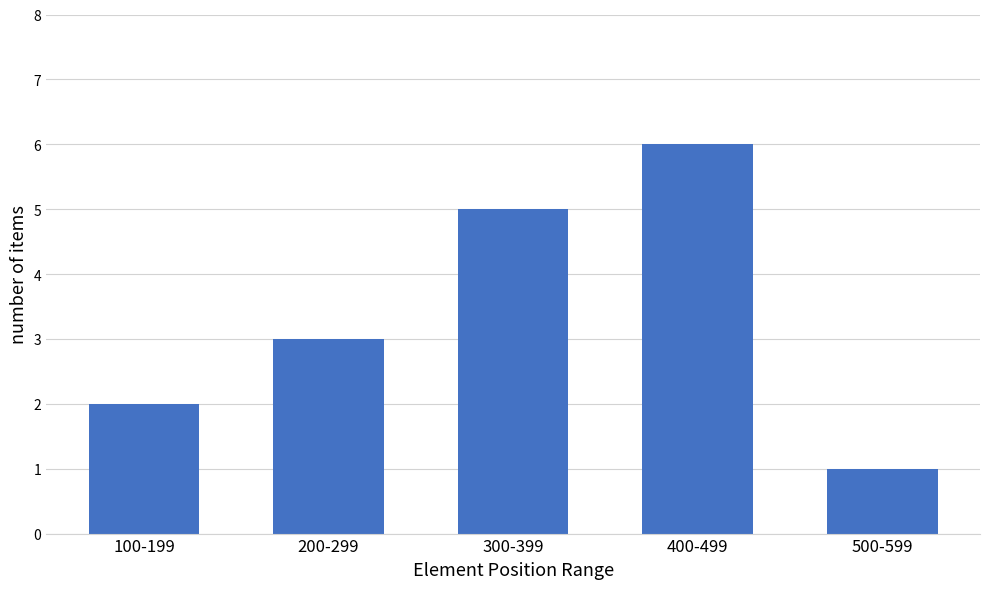

Reading right to left, list all the values displayed in this chart.

500-599=1	400-499=6	300-399=5	200-299=3	100-199=2